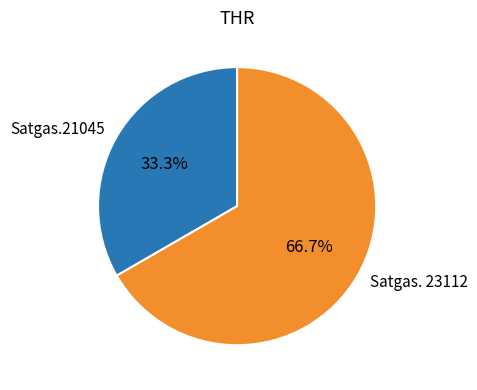

Is it true that Satgas.21045 is 48% of the pie?

False